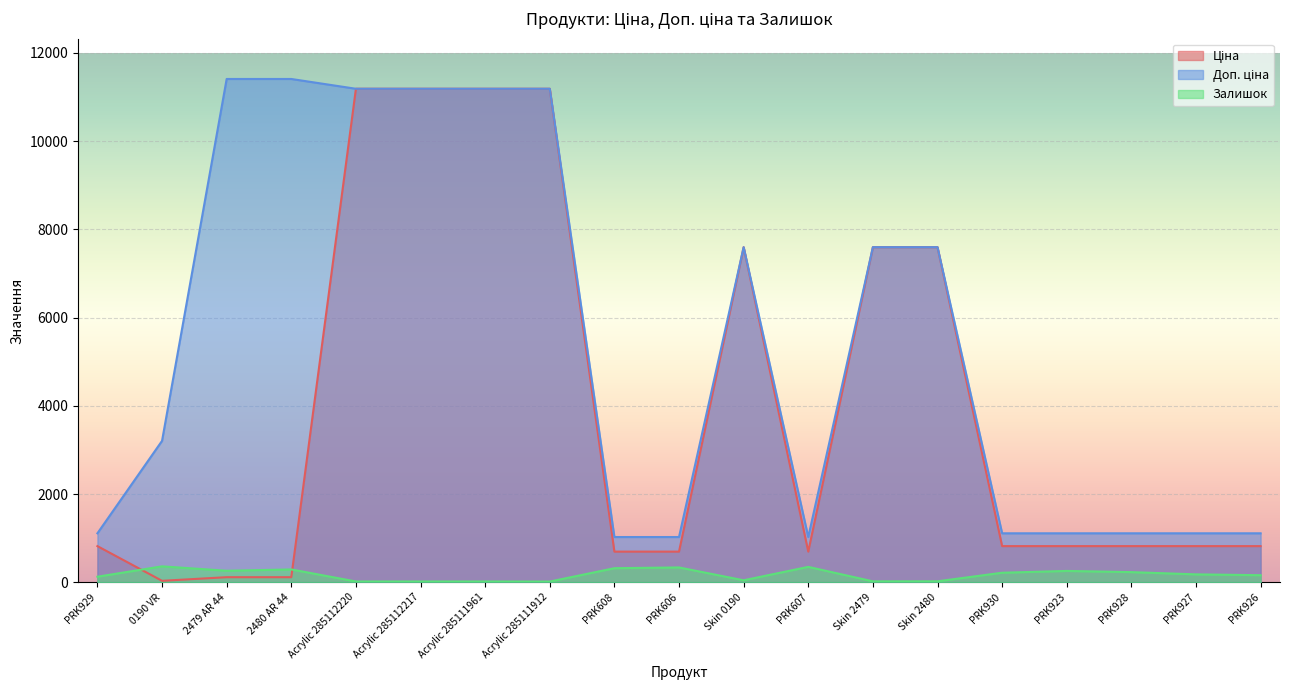

True or false: Доп. ціна and Ціна intersect in this chart.

False